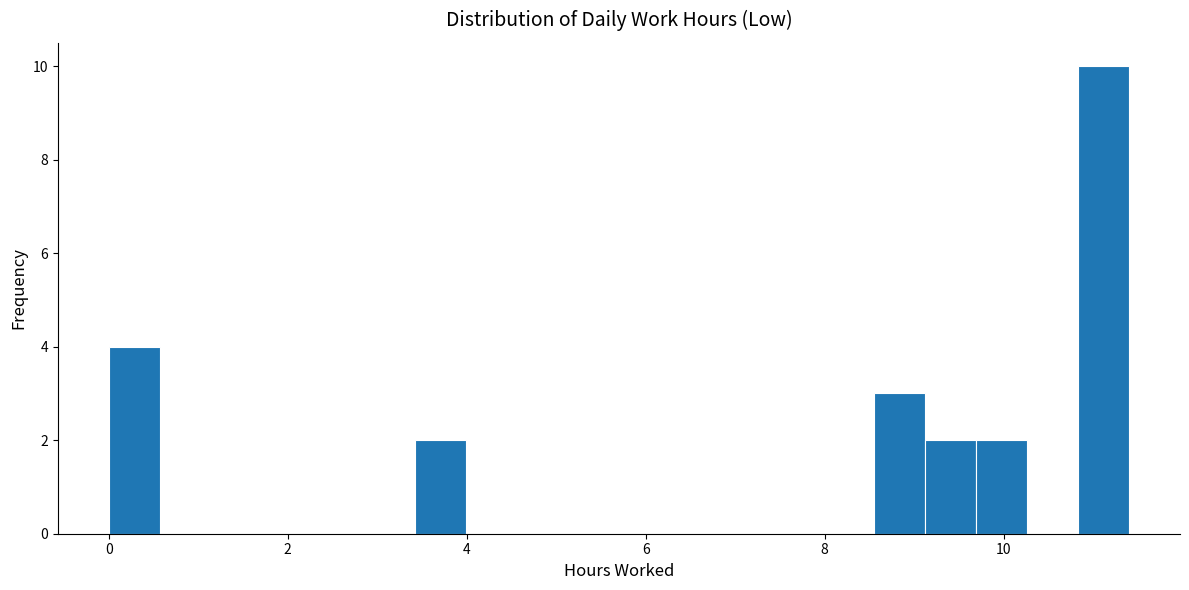

Around what value on the x-axis is the tallest bar? Give the approximate position of its centre, as read against the axis.

11.2